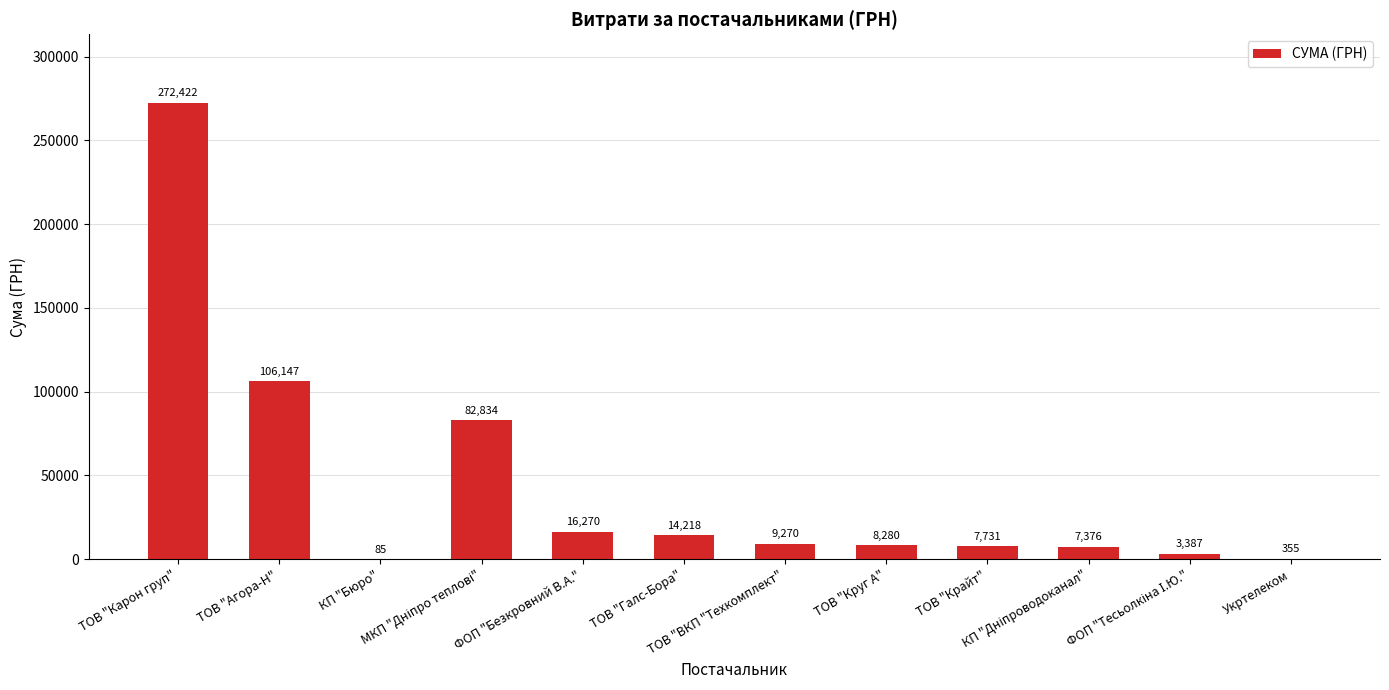

Approximately how many times larger is the value at ТОВ "Круг А" compared to Укртелеком?

23.3